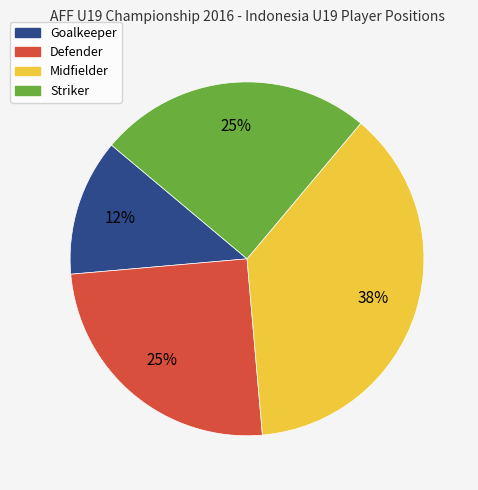

True or false: Midfielder accounts for 38% of the total.

True